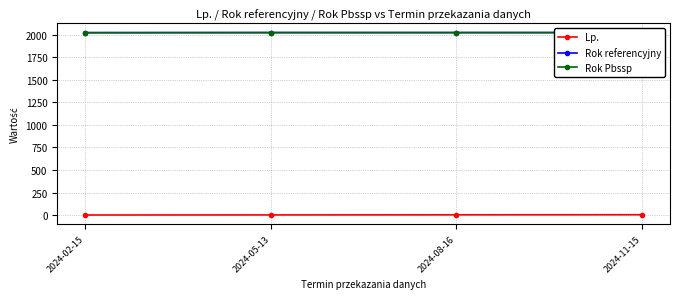

What are all the series names shown in the legend?

Lp., Rok referencyjny, Rok Pbssp